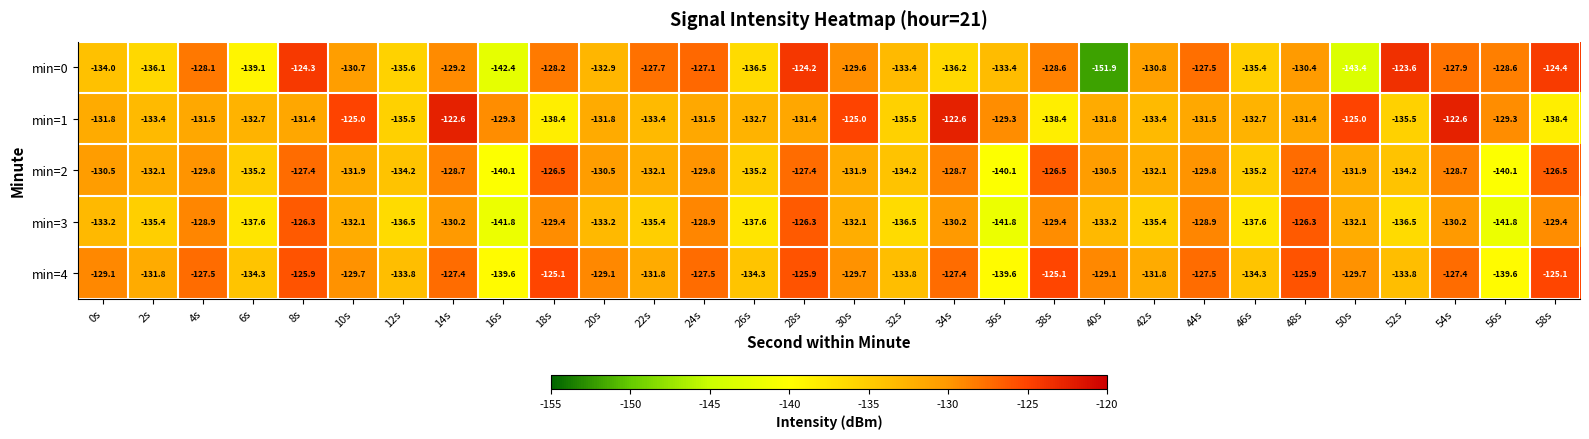

The min=2 series shows -140.1 at 56s. True or false?

True